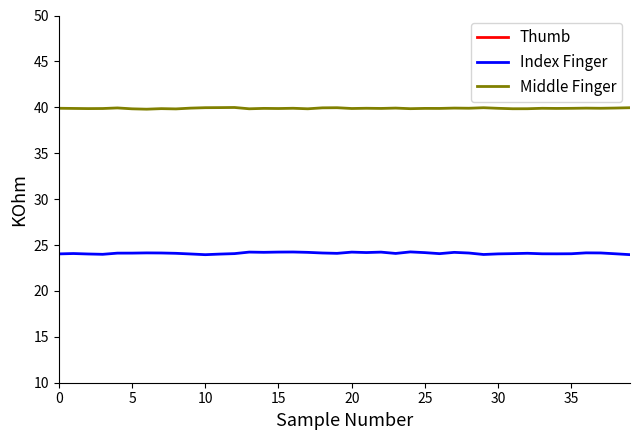

What is the spread (max minus min) of values at 5?

29.8